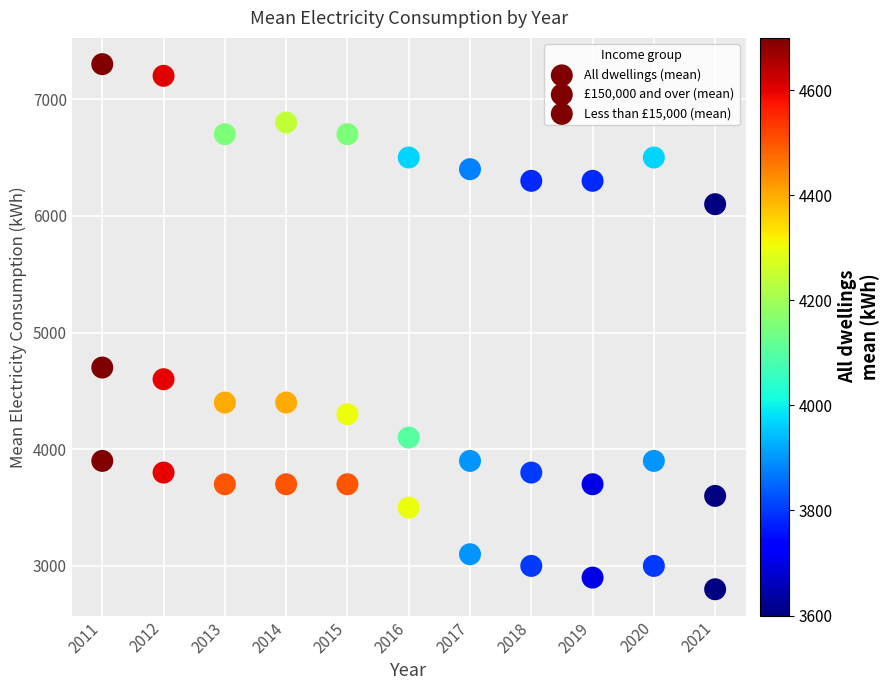

How many data points are displayed?

33